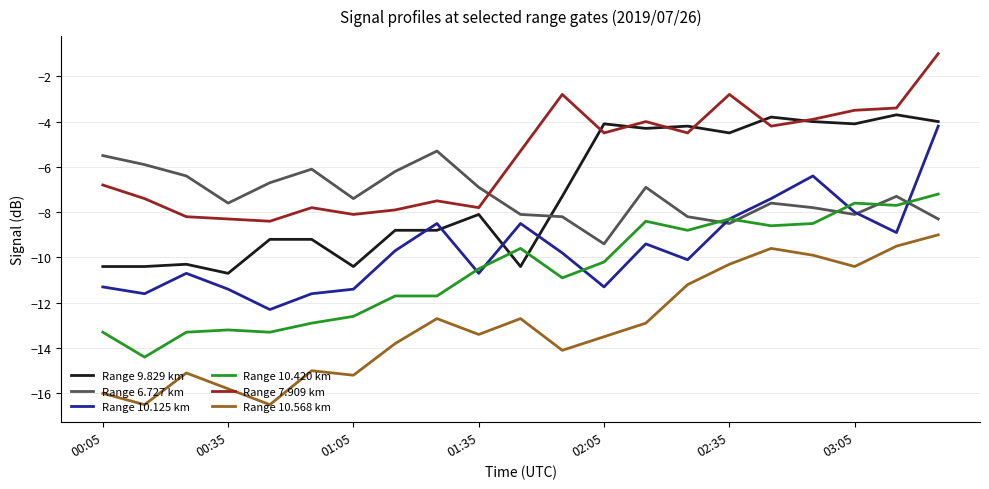

Which series has the largest total across all categories?

Range 7.909 km